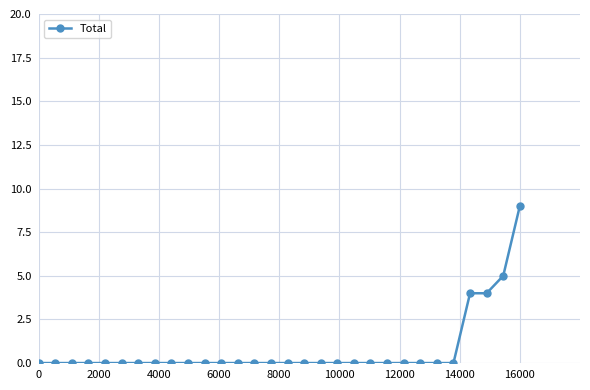

What is the difference between the second highest and minimum values?

5